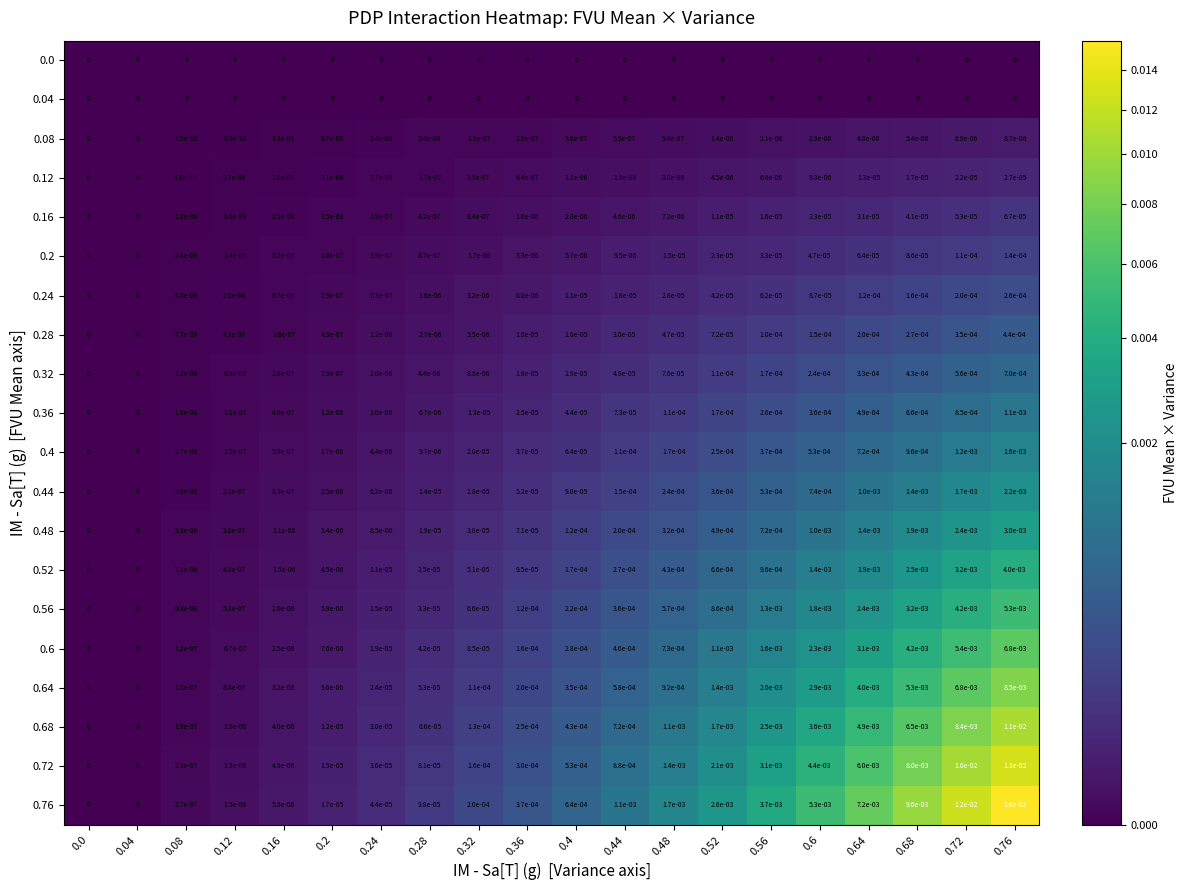

Count the number of categories in the chart.

20